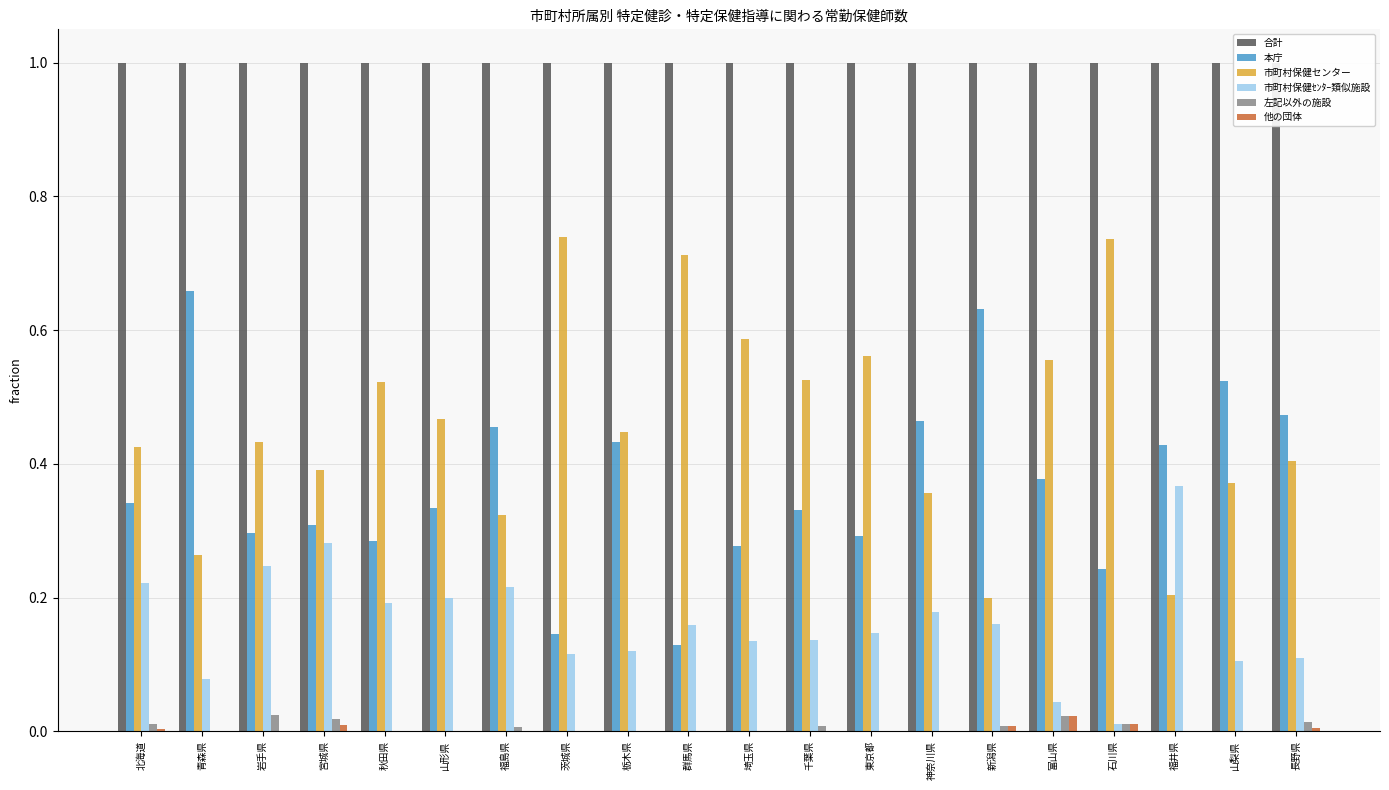

Are the bars grouped side by side (vs. stacked)?

Yes